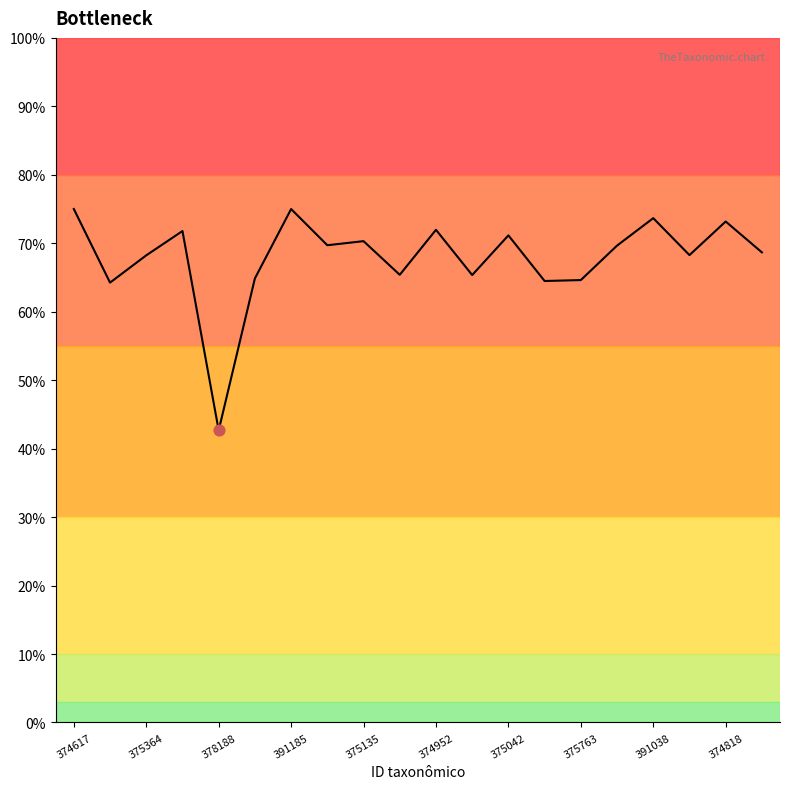

What is the minimum value shown in the chart?

42.7